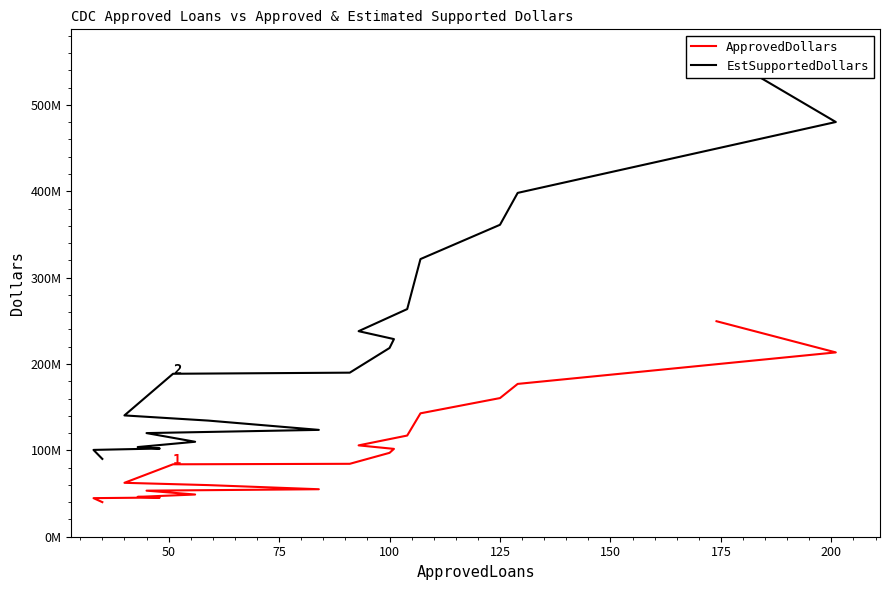

What is the value of the ApprovedDollars point at the 3rd from the left?

176923000